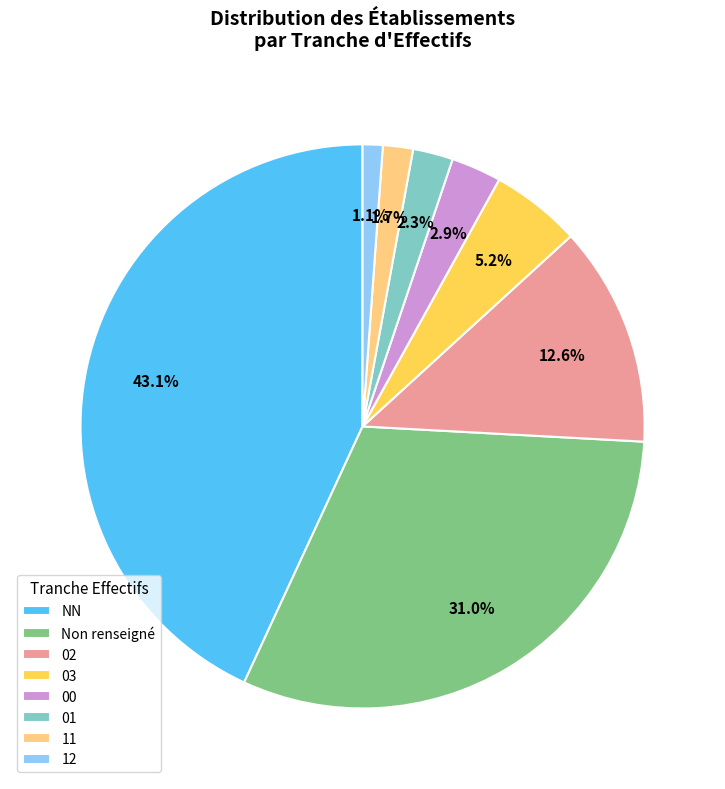

To the nearest percent, what portion does 12 represent?

1%